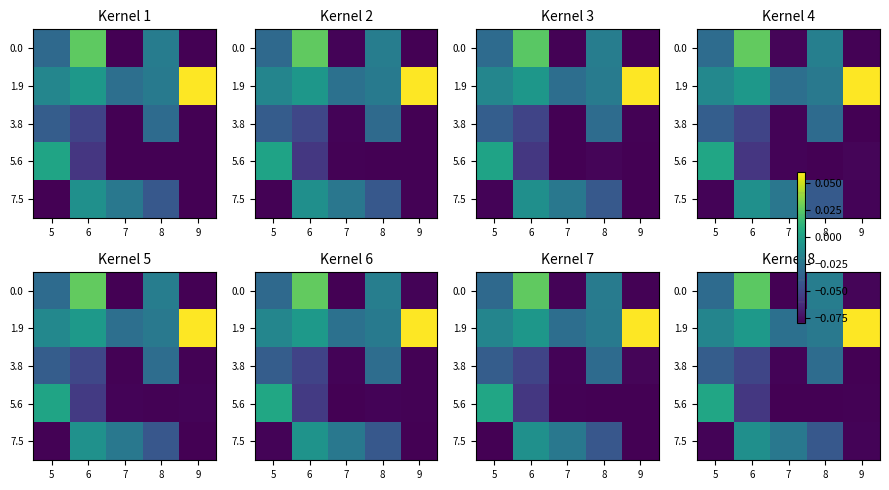

Between 6 and 7, which is larger?

6